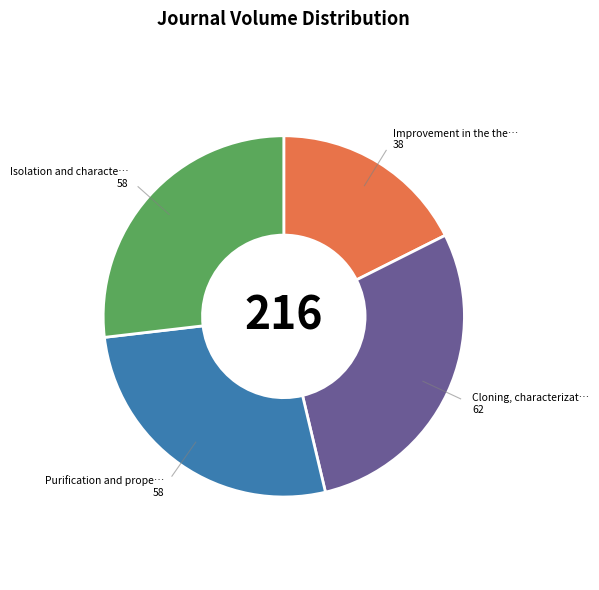

Is there a majority slice in this chart?

No